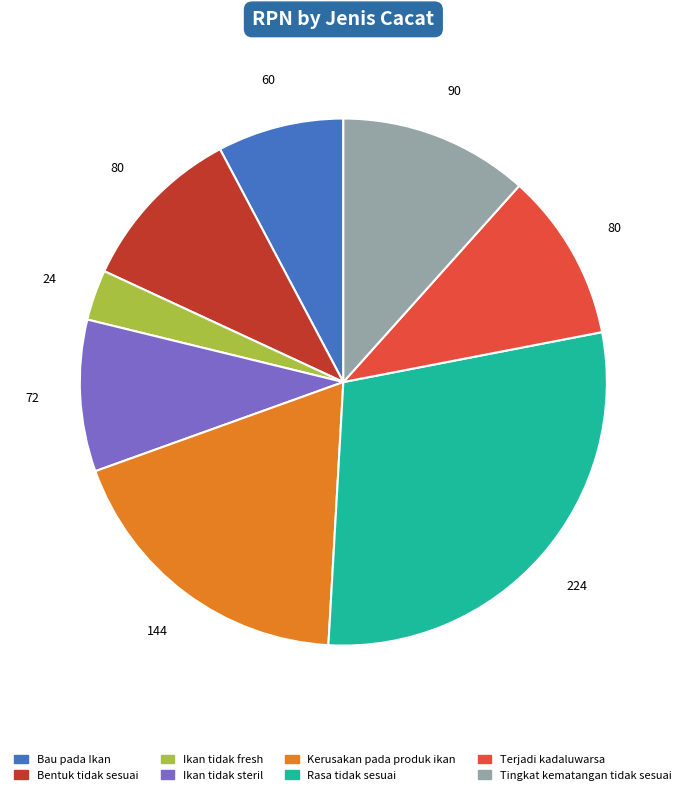

Does any single category account for the majority?

No